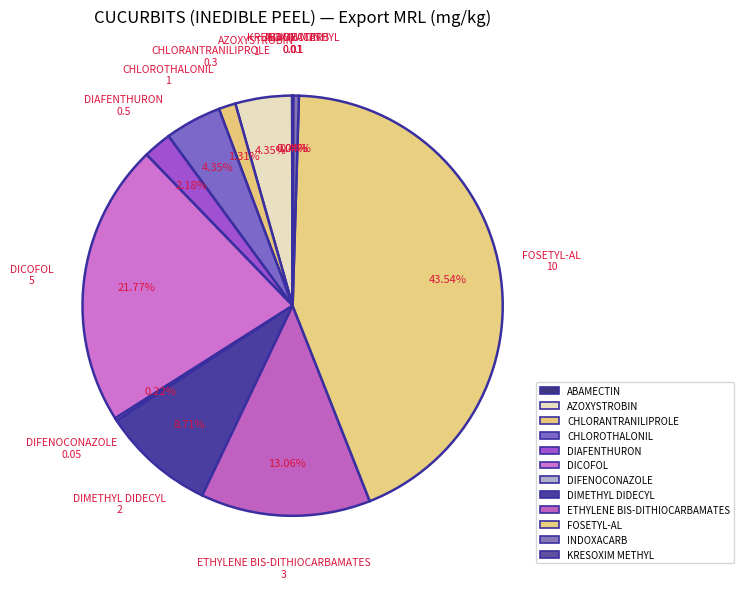

What is the change in value from CHLORANTRANILIPROLE to ETHYLENE BIS-DITHIOCARBAMATES?

+2.7